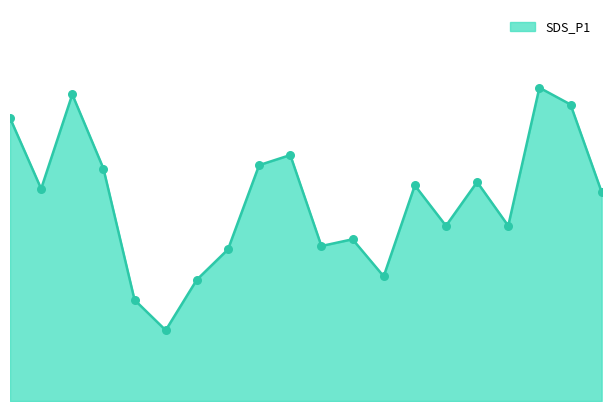

Does the chart have visible grid lines?

No